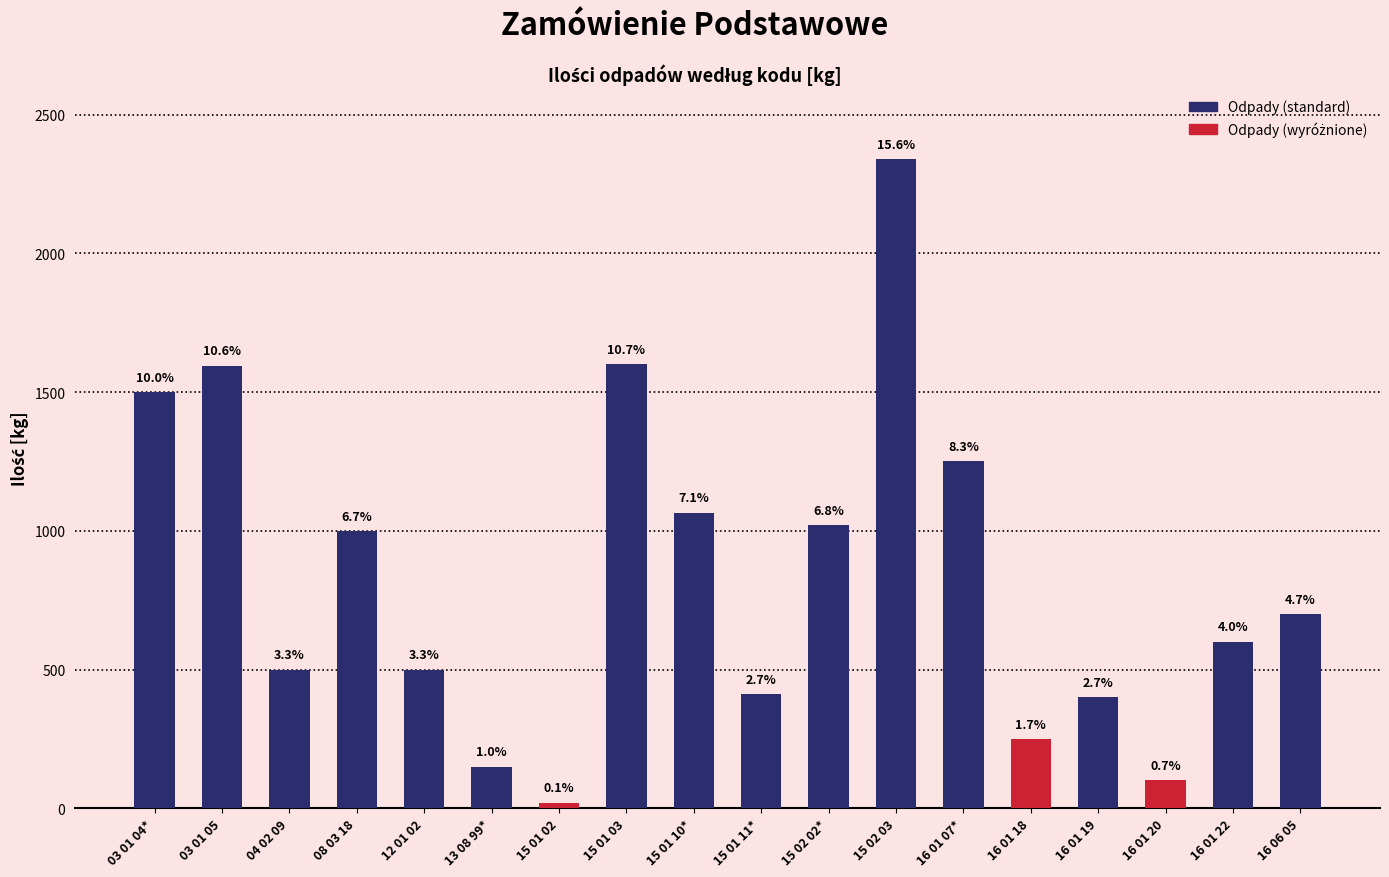

List the labels in order of value, smallest first.

15 01 02, 16 01 20, 13 08 99*, 16 01 18, 16 01 19, 15 01 11*, 04 02 09, 12 01 02, 16 01 22, 16 06 05, 08 03 18, 15 02 02*, 15 01 10*, 16 01 07*, 03 01 04*, 03 01 05, 15 01 03, 15 02 03